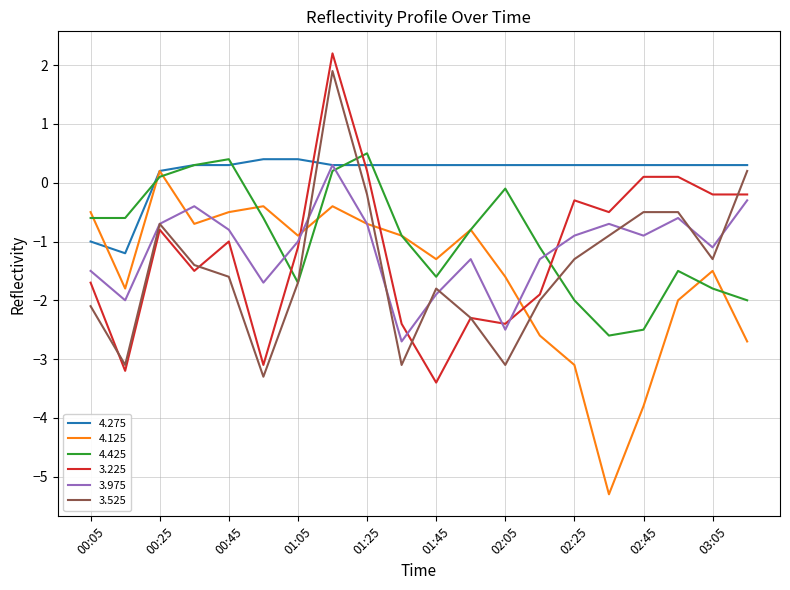

Which series has the largest total across all categories?

4.275